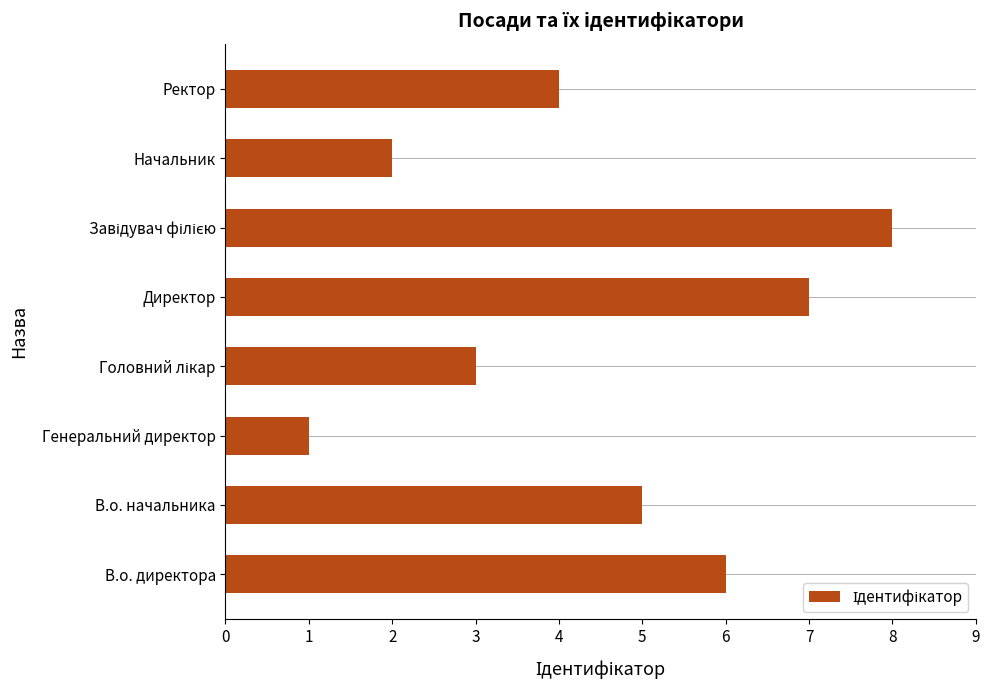

Reading bottom to top, transcribe all the data shown in this chart.

6	5	1	3	7	8	2	4